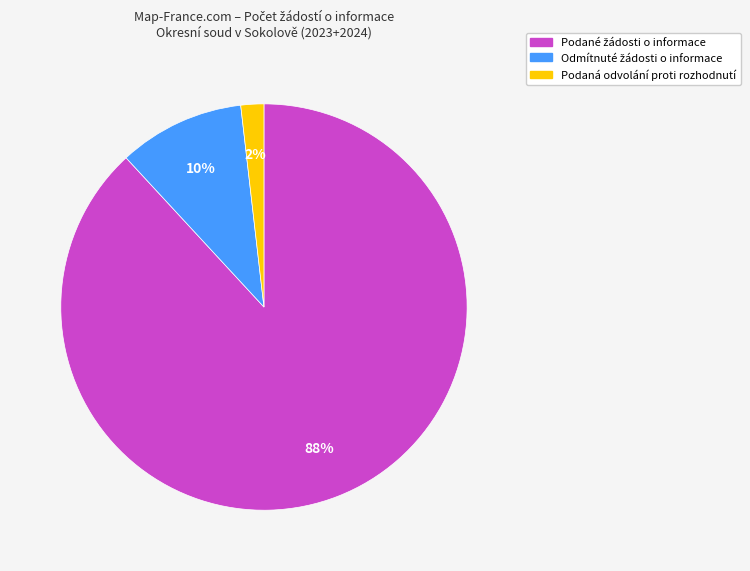

To the nearest percent, what is the difference between the largest and smallest slice percentages?

86%